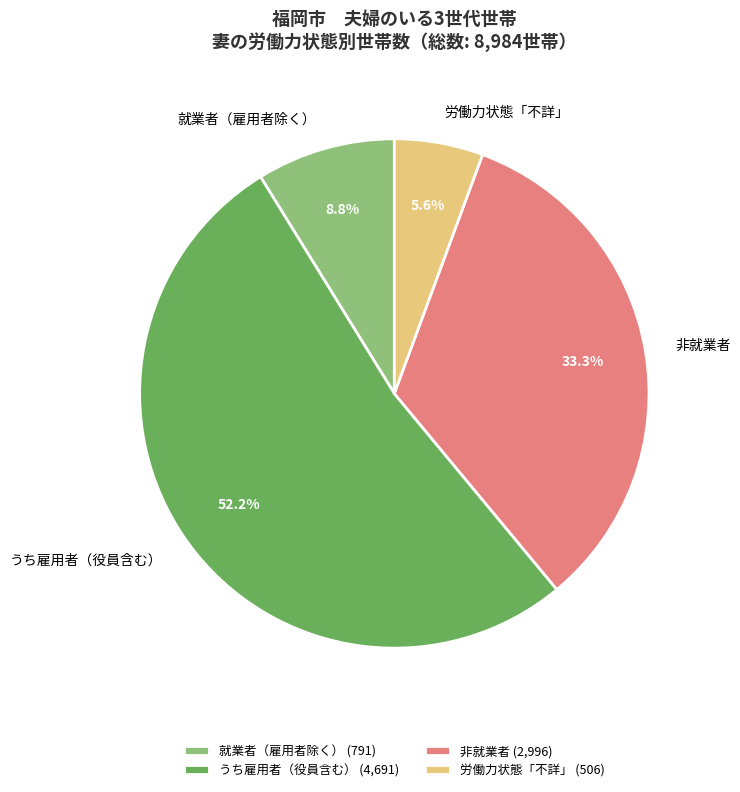

What percentage is NOT represented by 労働力状態「不詳」 (506)?

94.4%